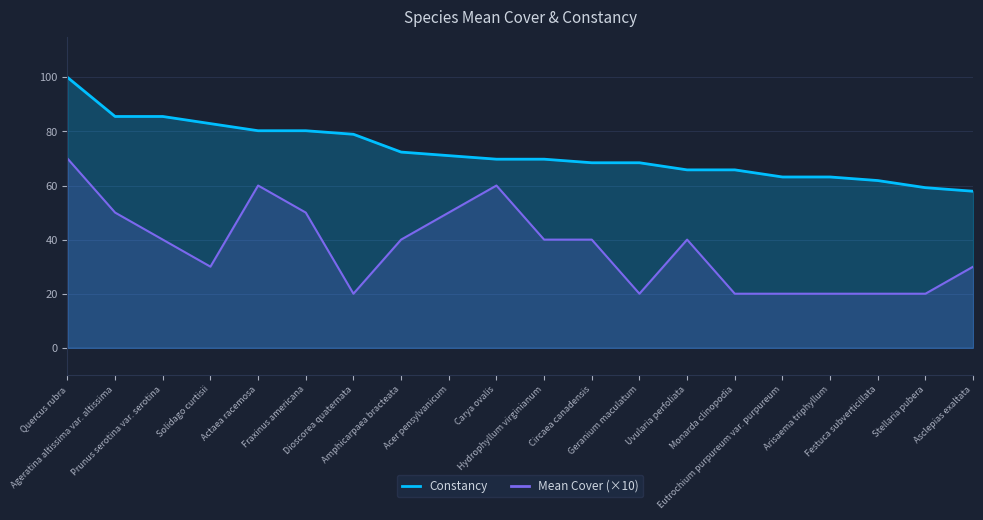

Reading left to right, what are all the values shown in this chart?

Mean Cover: 70.0	50.0	40.0	30.0	60.0	50.0	20.0	40.0	50.0	60.0	40.0	40.0	20.0	40.0	20.0	20.0	20.0	20.0	20.0	30.0
Constancy: 100.0	85.5	85.5	82.9	80.3	80.3	79.0	72.4	71.0	69.7	69.7	68.4	68.4	65.8	65.8	63.2	63.2	61.8	59.2	57.9